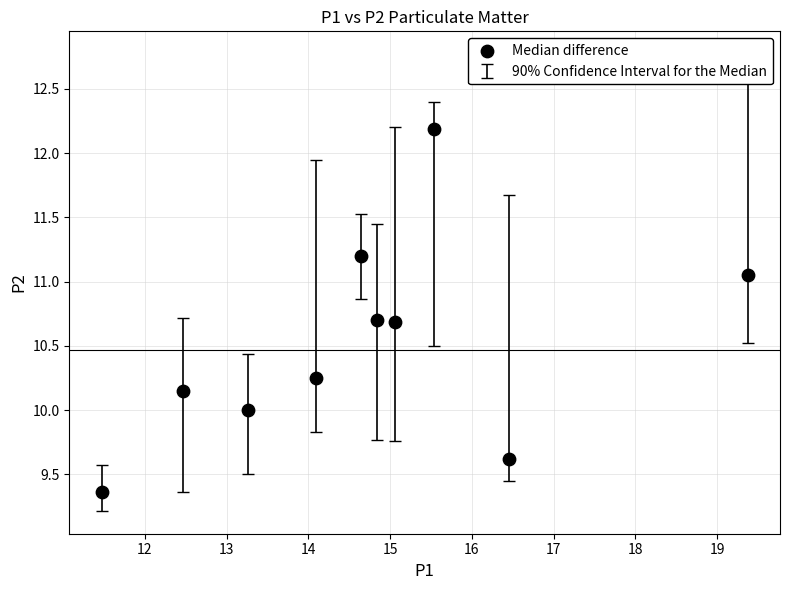

What is the average Y value?

10.5